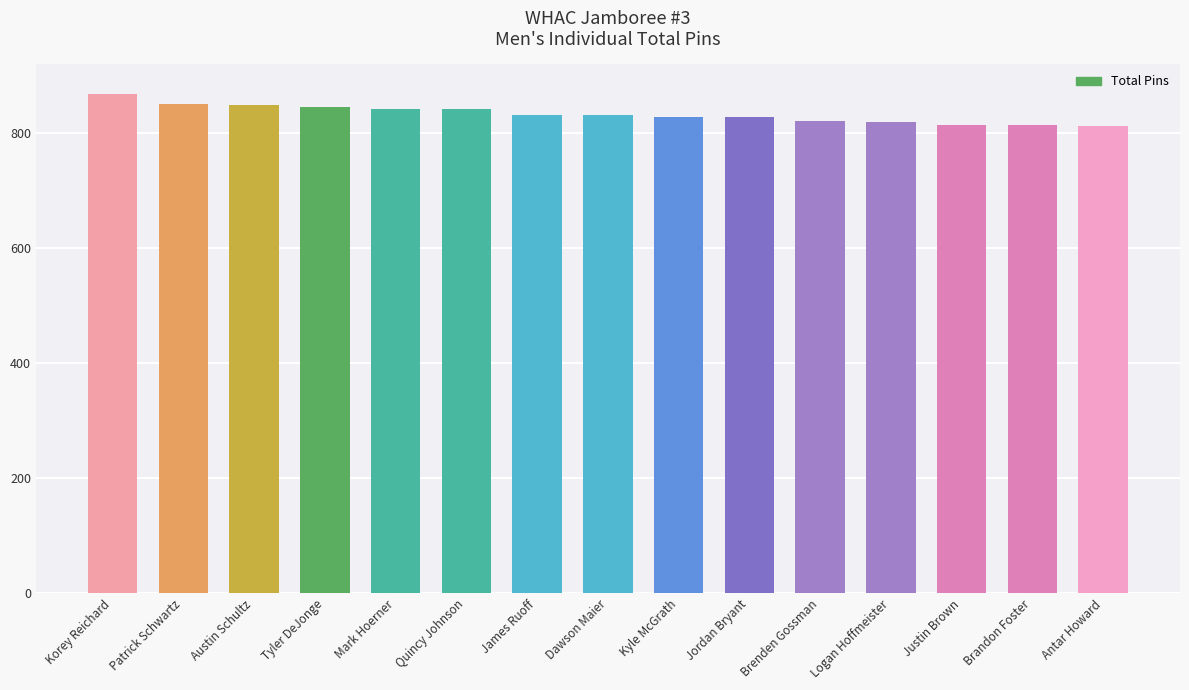

Between Tyler DeJonge and Justin Brown, which is larger?

Tyler DeJonge